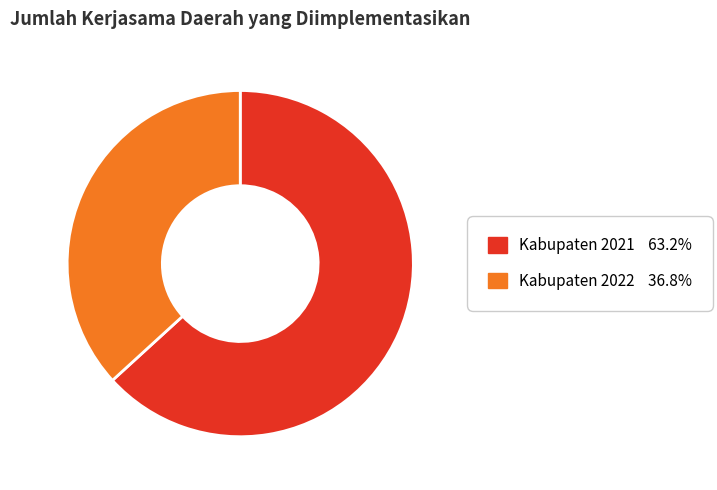

Is there a majority slice in this chart?

Yes